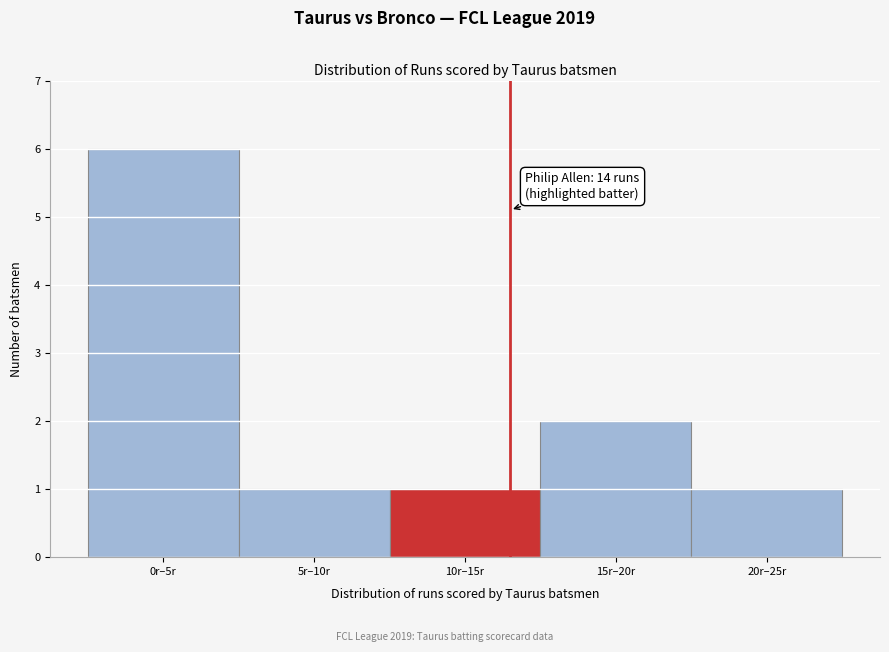

Reading left to right, list all the values displayed in this chart.

6	1	1	2	1